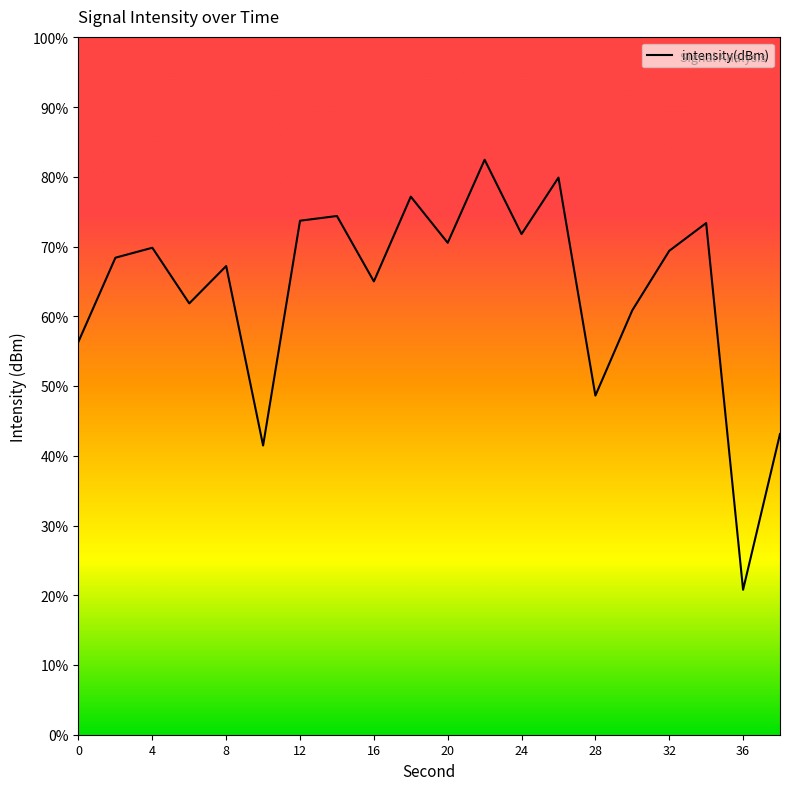

At which category does the chart reach its peak across all series?

22